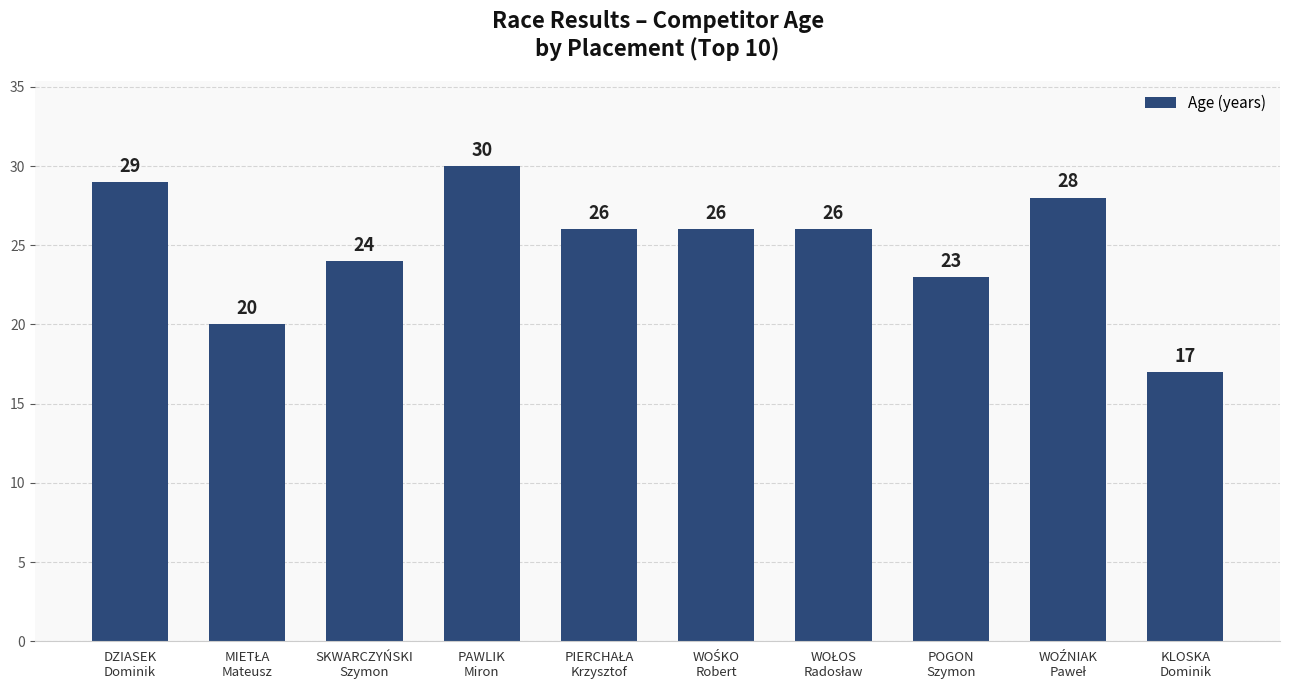

What is the value of the 4th bar from the left?

30